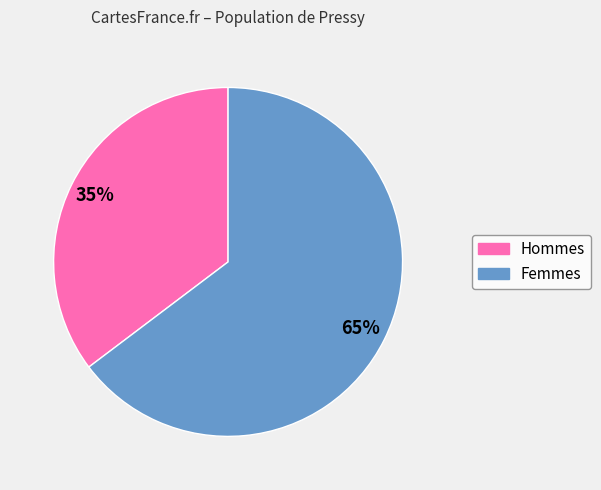

How many segments does this pie chart have?

2